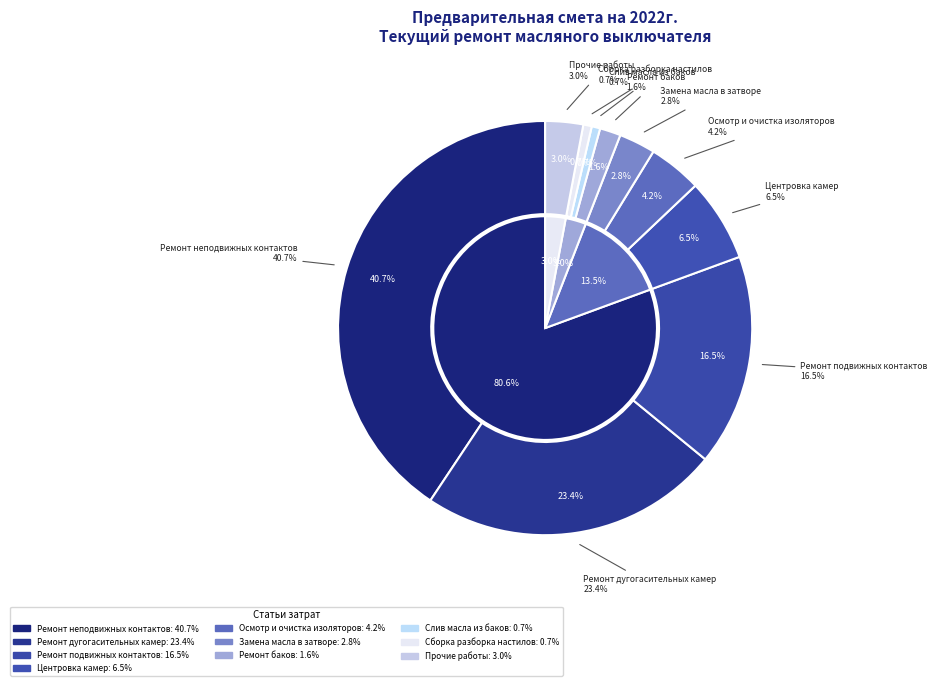

Count the number of slices in the pie.

15